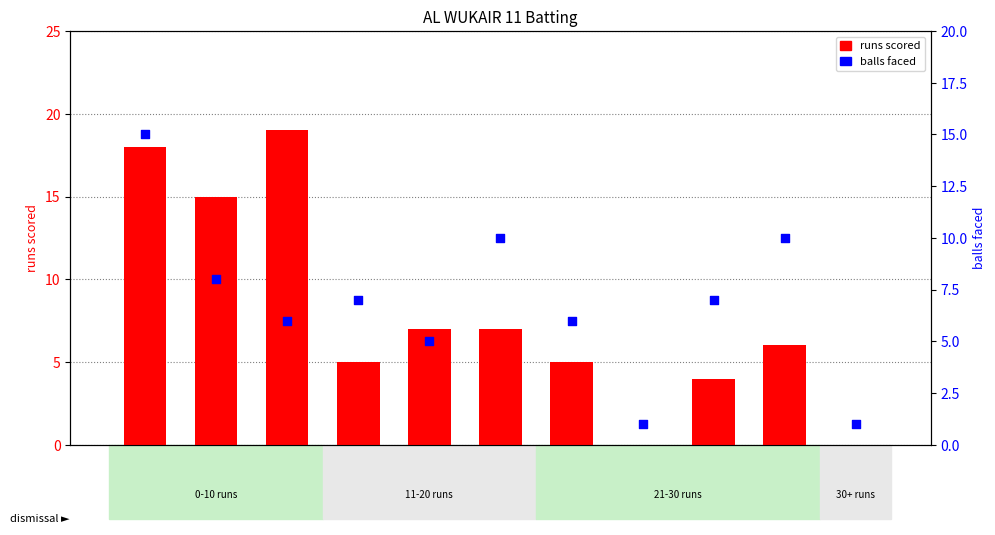

Which series has the largest total across all categories?

runs scored